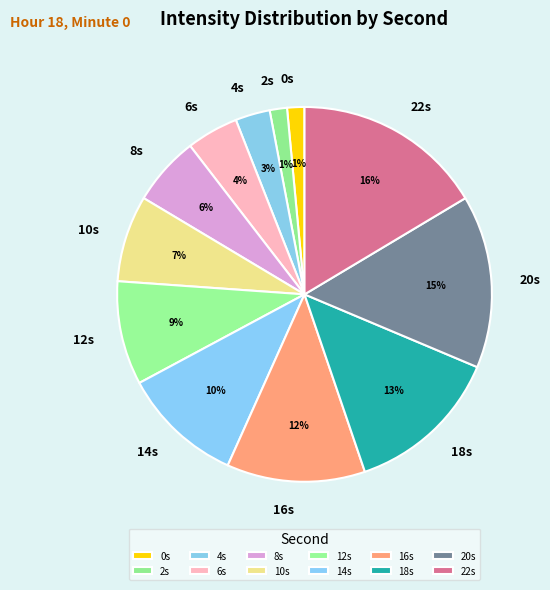

To the nearest percent, what is the difference between the 20s and 16s slice percentages?

3%